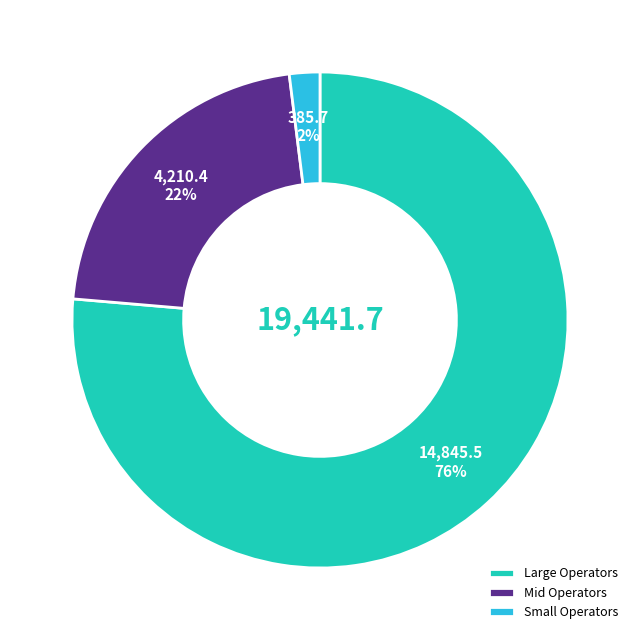

Is it true that Small Operators is 16% of the pie?

False